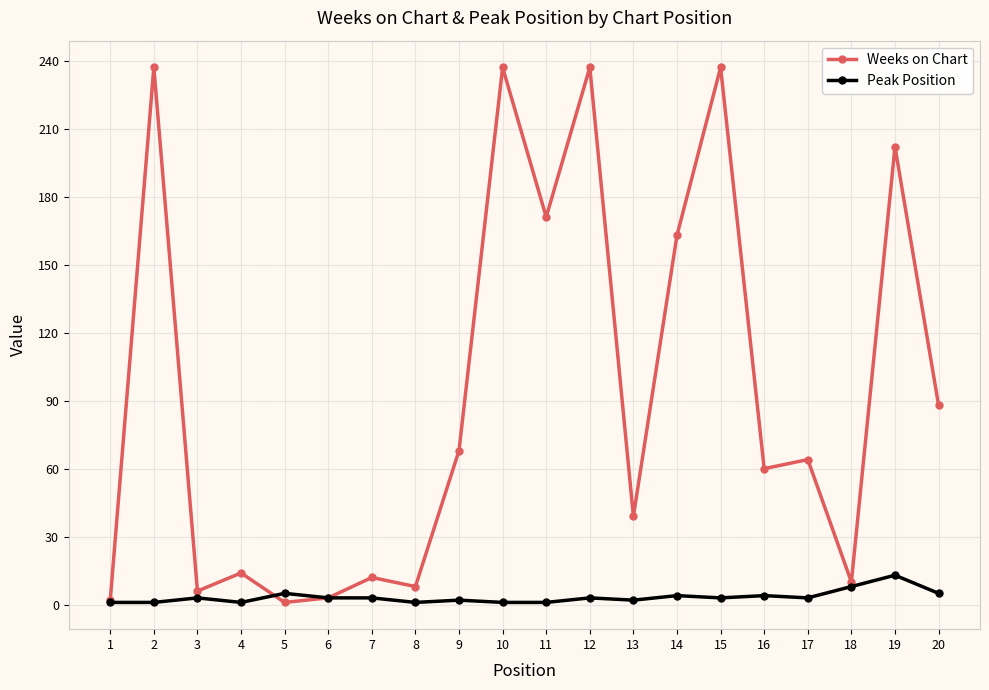

How many distinct data groups are displayed?

2